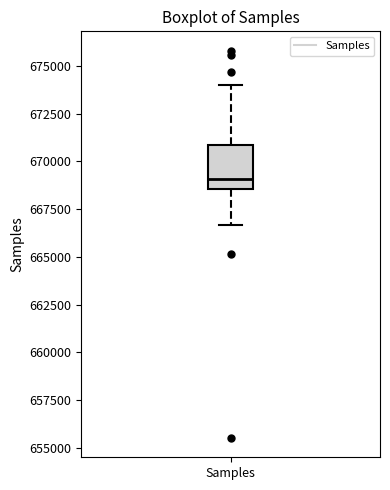

Where does the median line of the box for Samples sit on the y-axis? The values are not printed on the chart, so give them approximately, as read against the axis.

669000